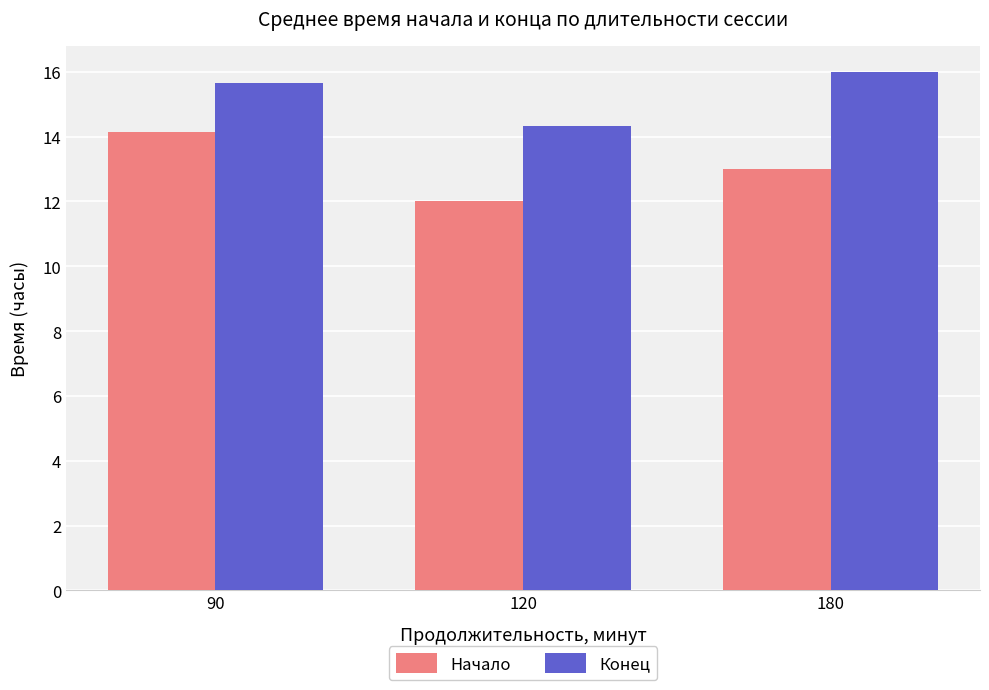

Rank the series at 120 from lowest to highest value.

Начало, Конец